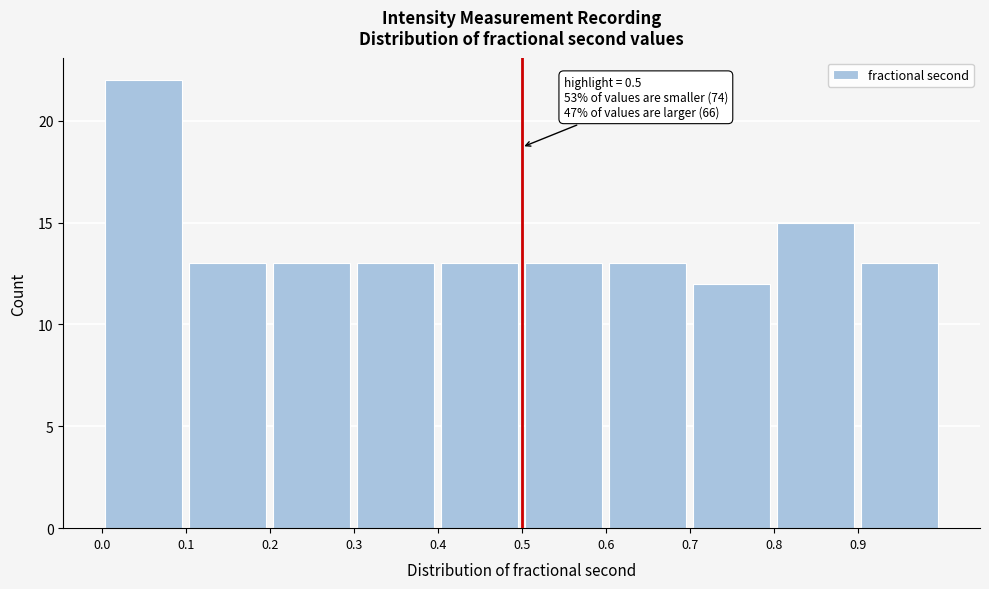

Over which range of the x-axis is the bar tallest?

0.0 to 0.1